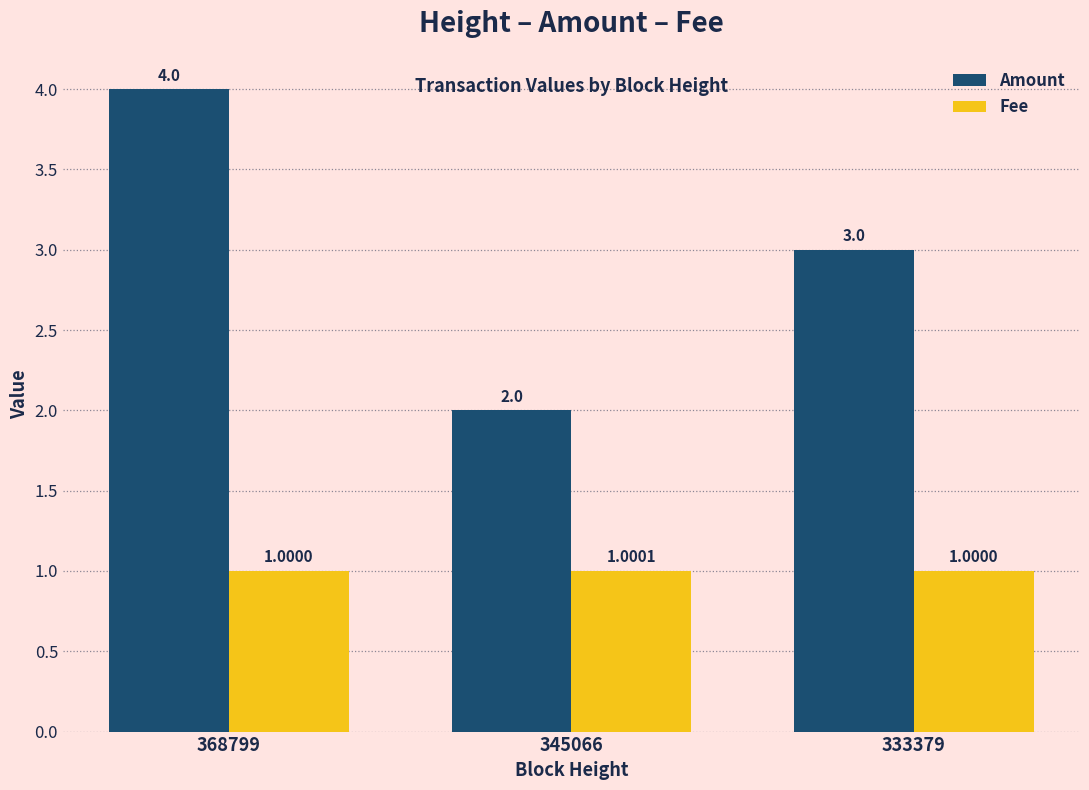

What is the value of the Fee bar at the 1st from the left?

1.0